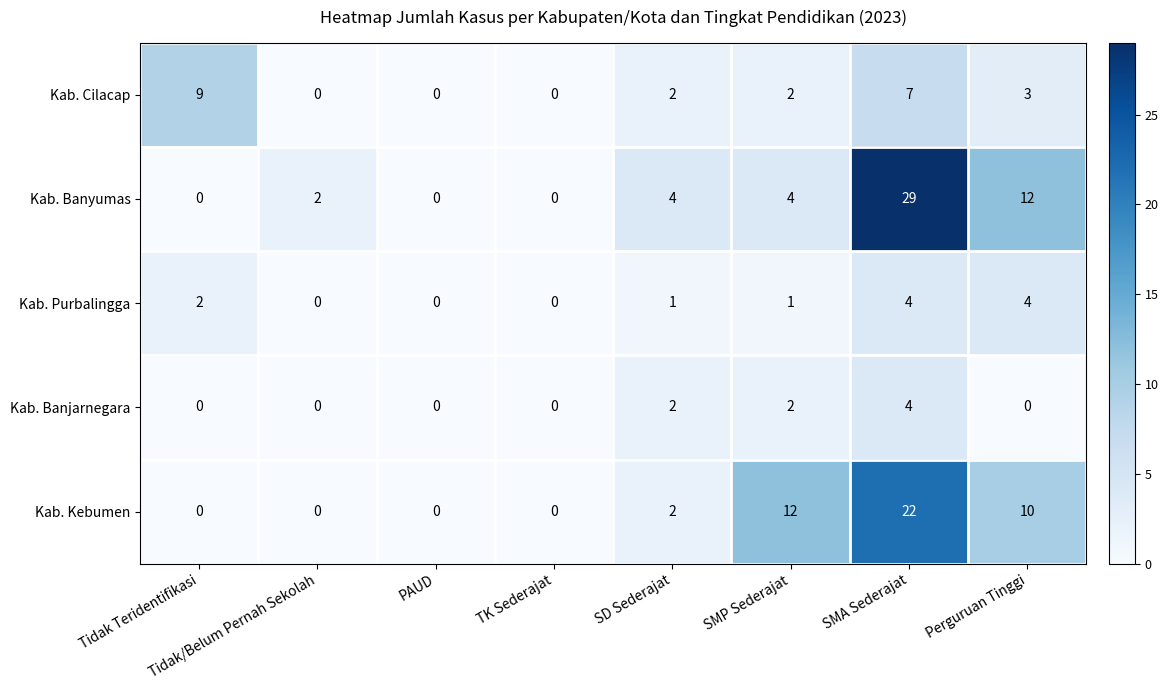

Which series has the widest spread of values?

Kab. Banyumas